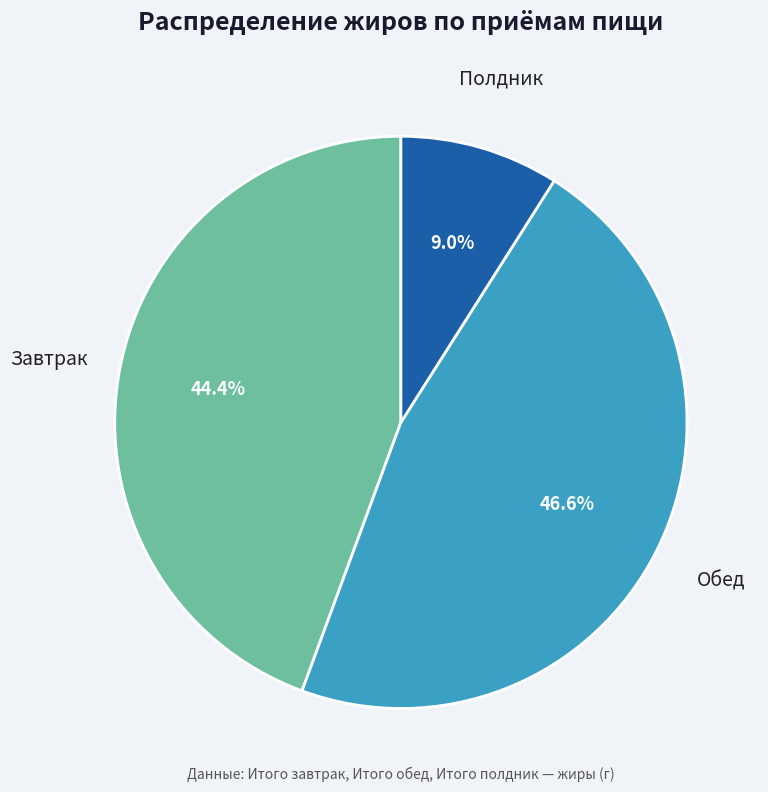

Does any single category account for the majority?

No